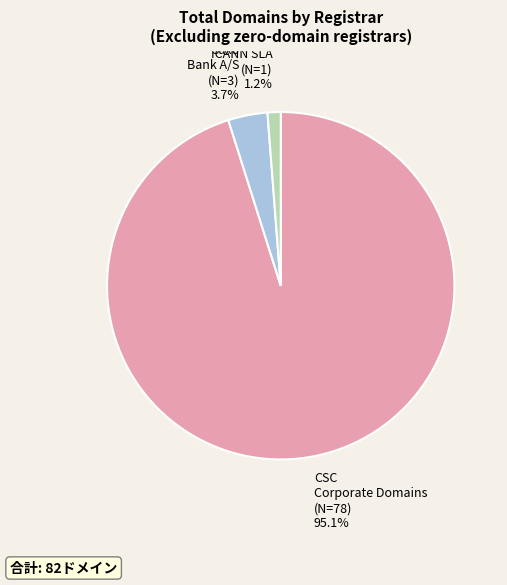

Does any single category account for the majority?

Yes